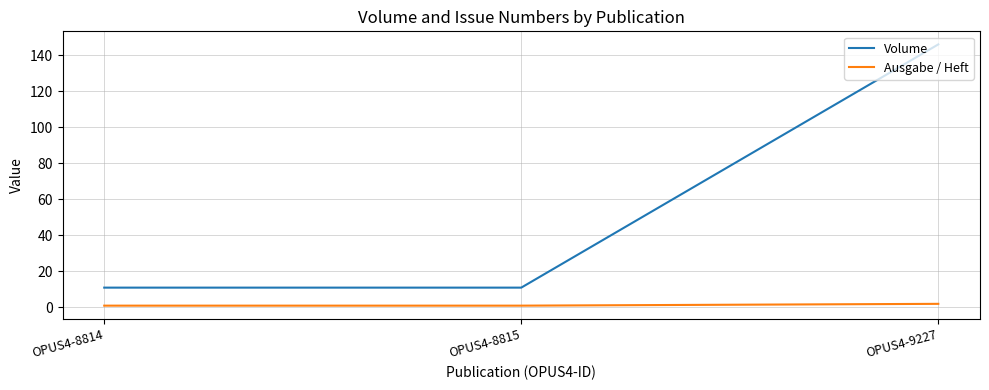

Rank the series by their average value, from highest to lowest.

Volume, Ausgabe / Heft